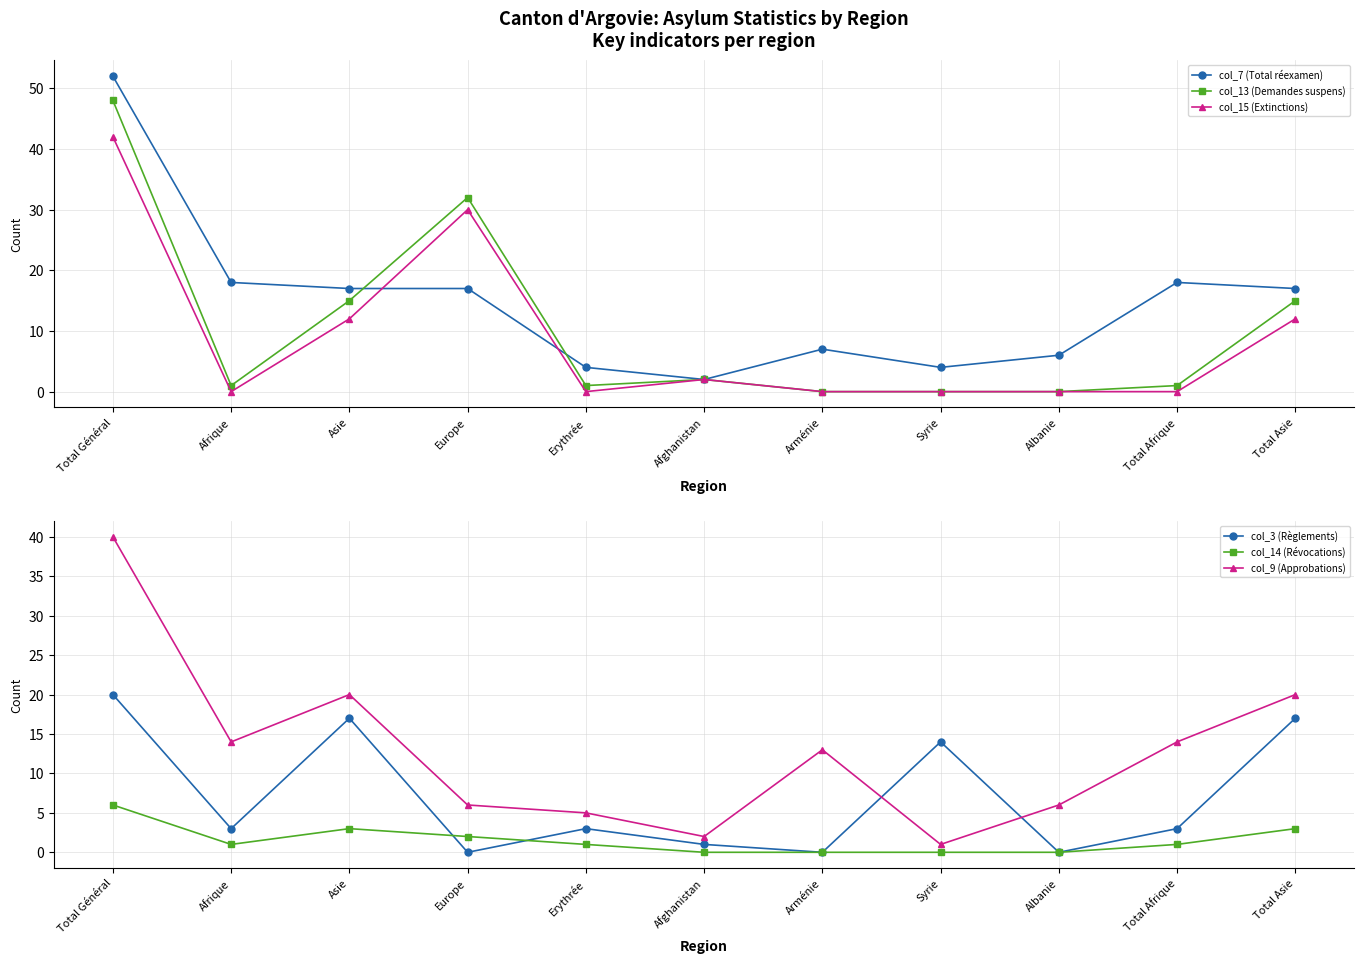

Rank the categories by col_14 (Révocations) value from lowest to highest.

Afghanistan, Arménie, Syrie, Albanie, Afrique, Erythrée, Total Afrique, Europe, Asie, Total Asie, Total Général